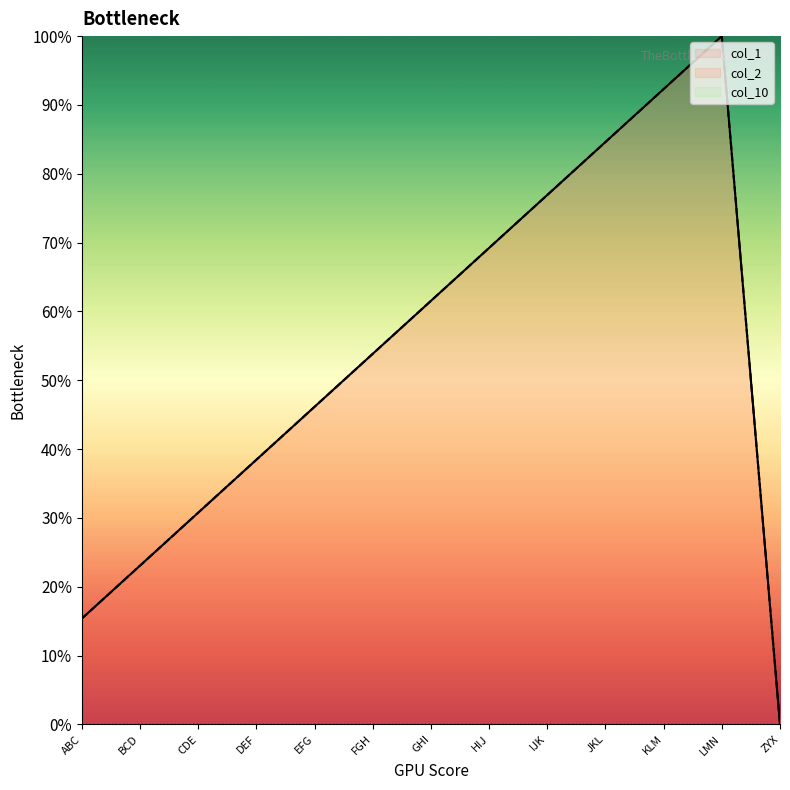

Which has a higher value, EFG or IJK?

IJK